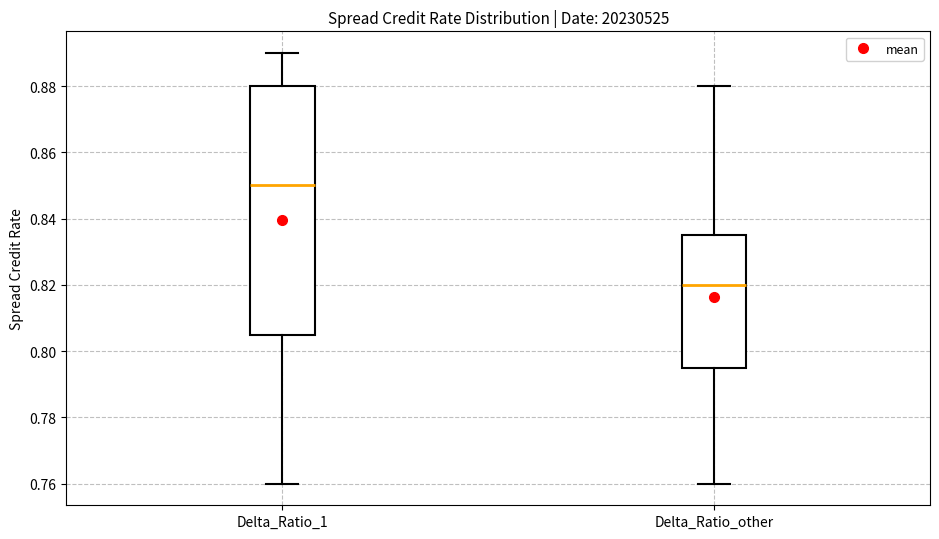

Which box is the tallest, from its lower edge to its upper edge?

Delta_Ratio_1